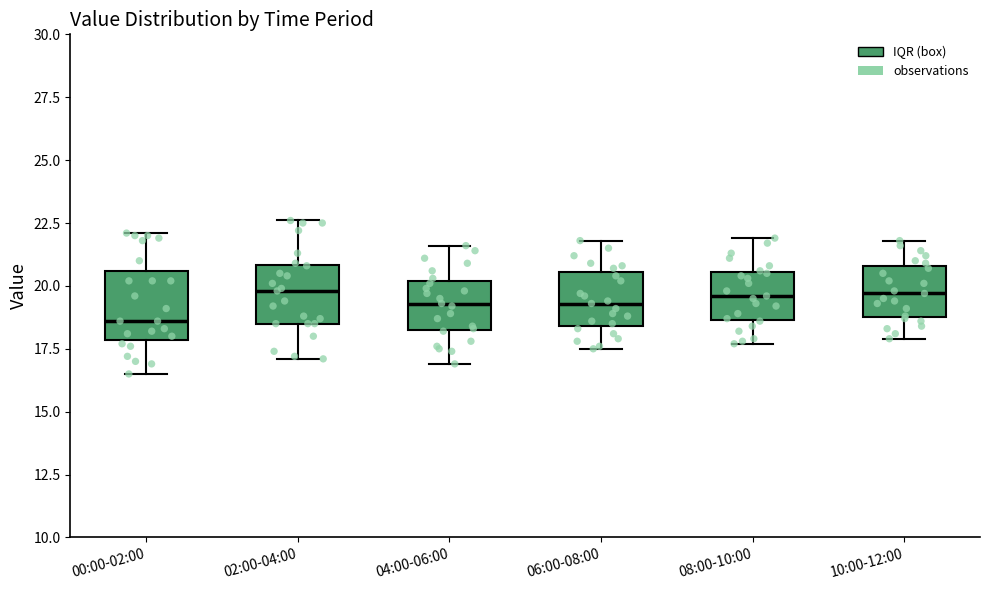

Where does the lower whisker of the box for 10:00-12:00 end on the y-axis? The values are not printed on the chart, so give them approximately, as read against the axis.

18.0